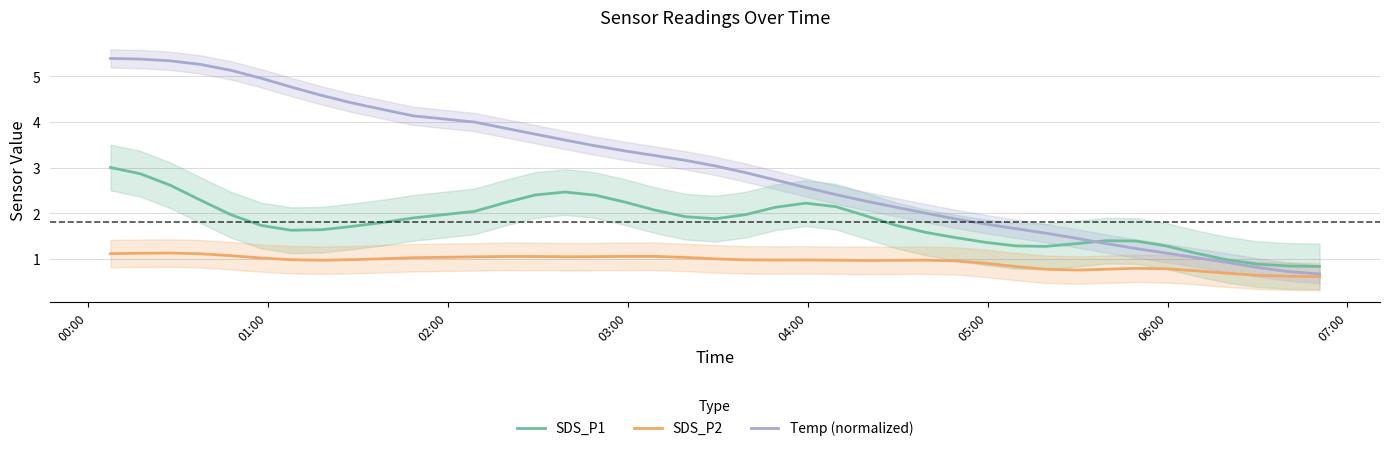

What are all the series names shown in the legend?

SDS_P1, SDS_P2, Temp (normalized)